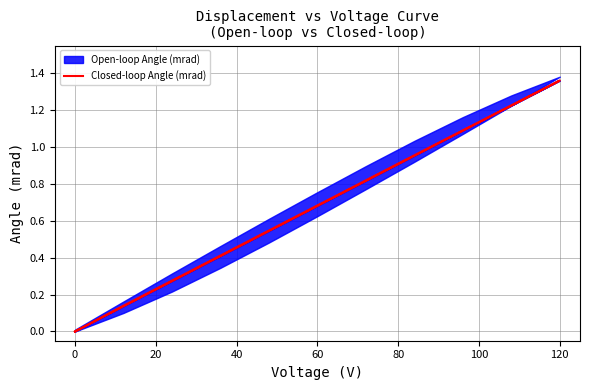

What is the average value?

0.6